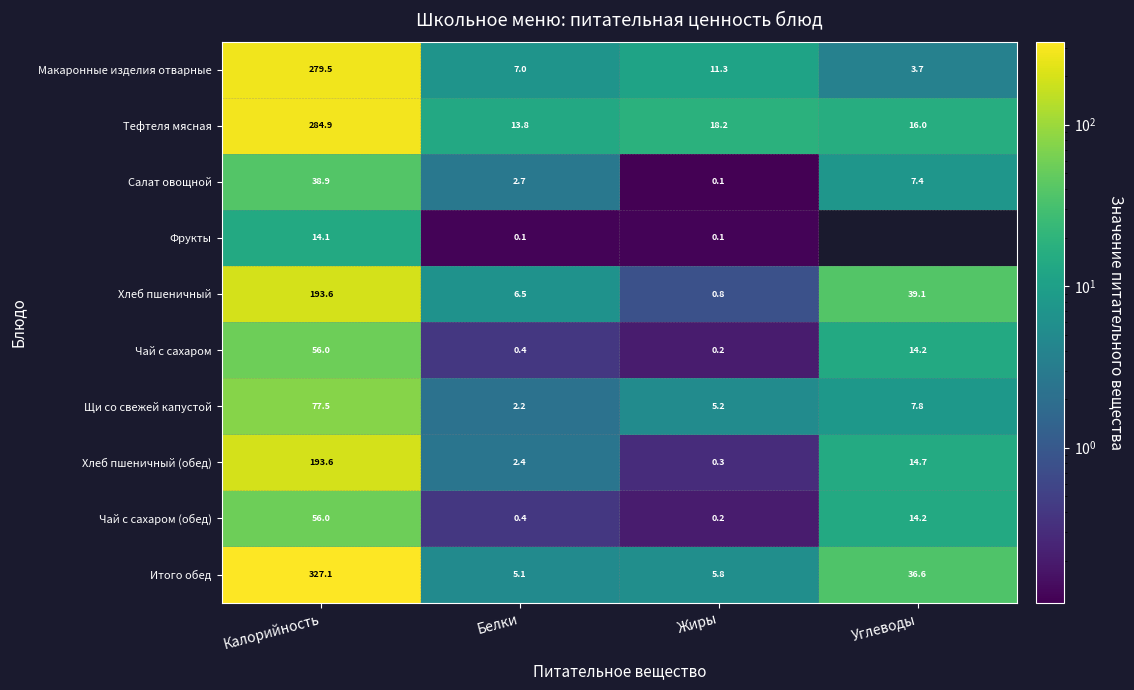

The value of Итого обед at Калорийность is 117.9. True or false?

False